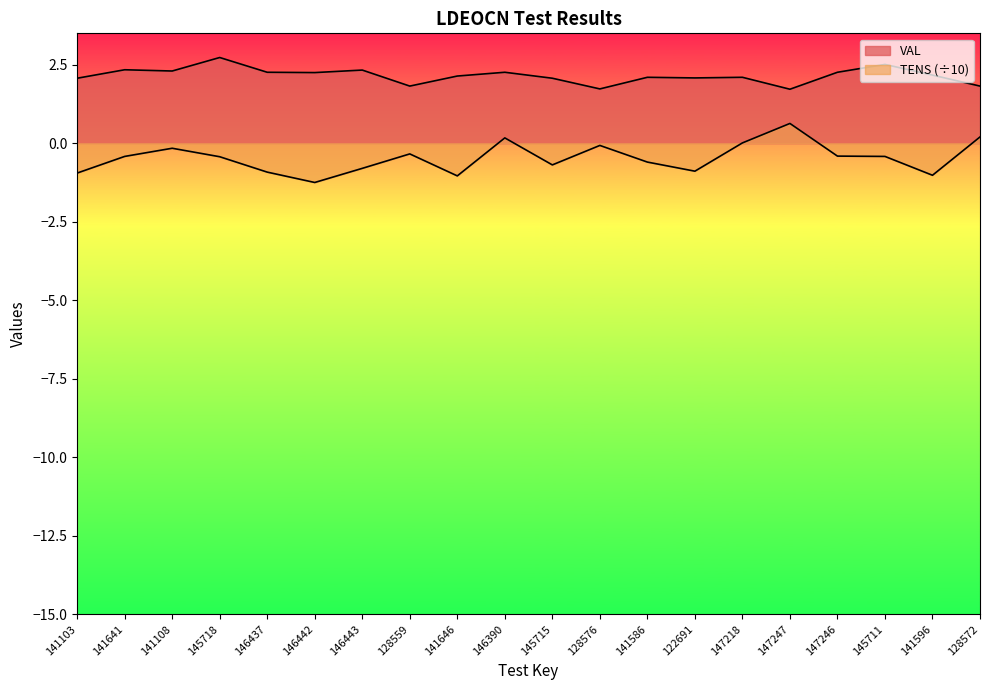

Between 147246 and 128572, which series saw the biggest shift?

TENS